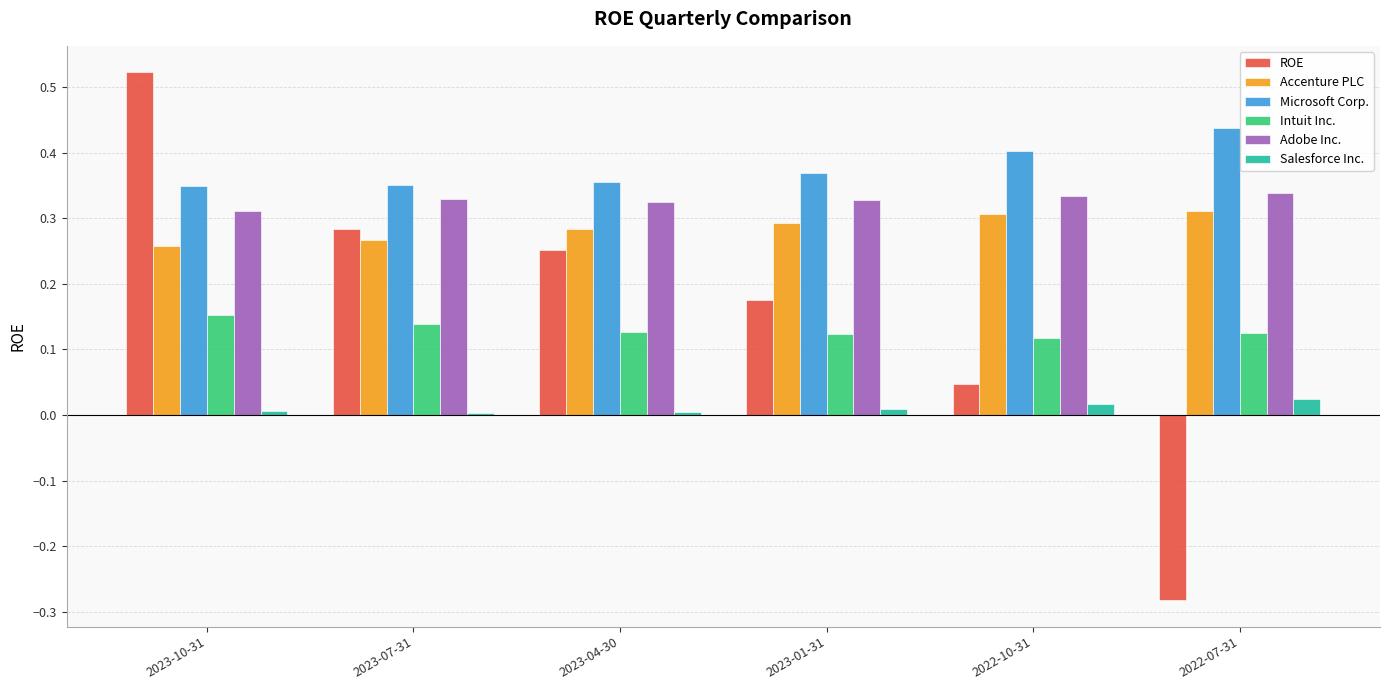

What is the sum of all Accenture PLC values?

1.7